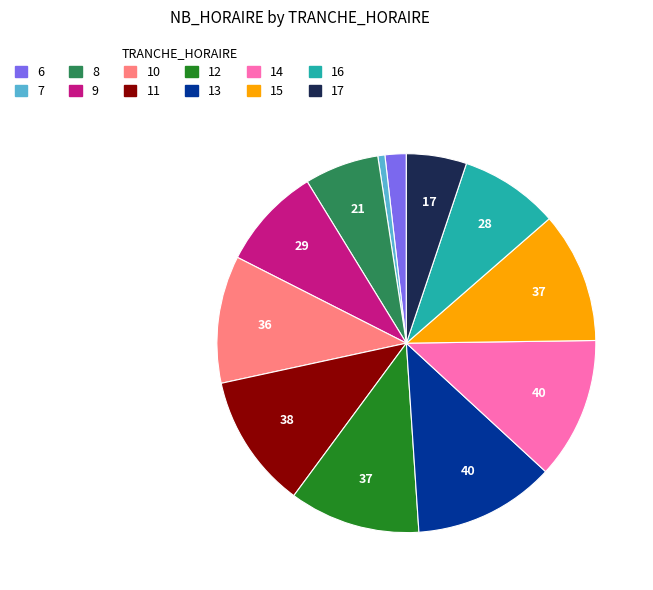

Does any single category account for the majority?

No